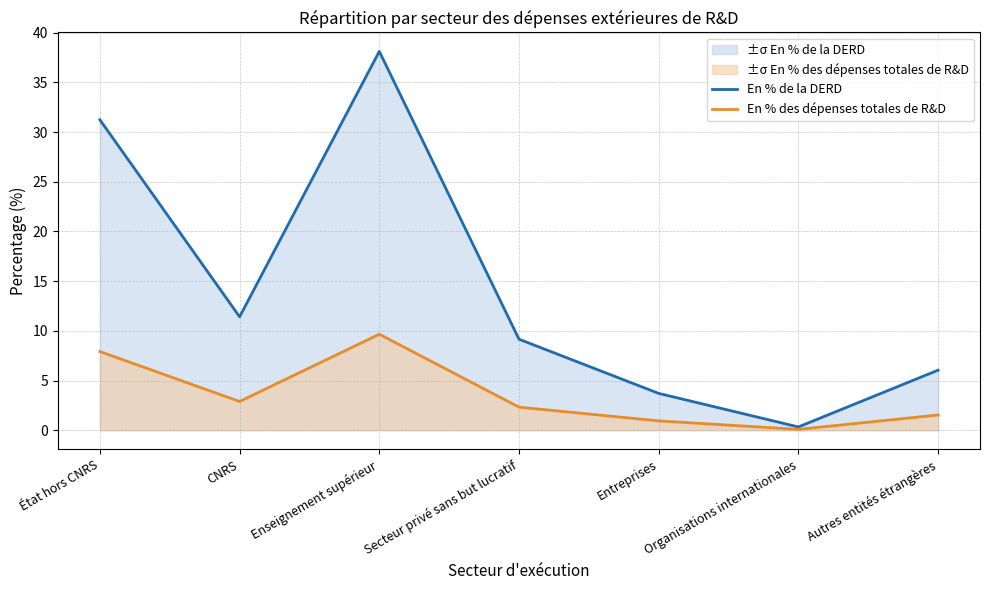

Where is En % de la DERD nearest to the value 19?

CNRS